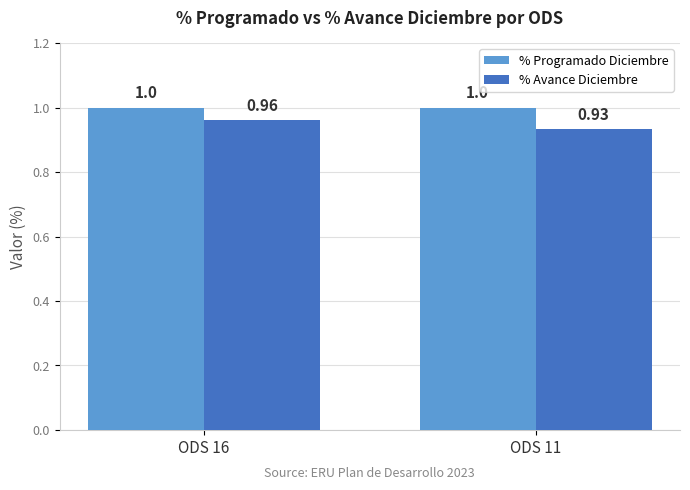

Which series changed the most between ODS 16 and ODS 11?

% Avance Diciembre